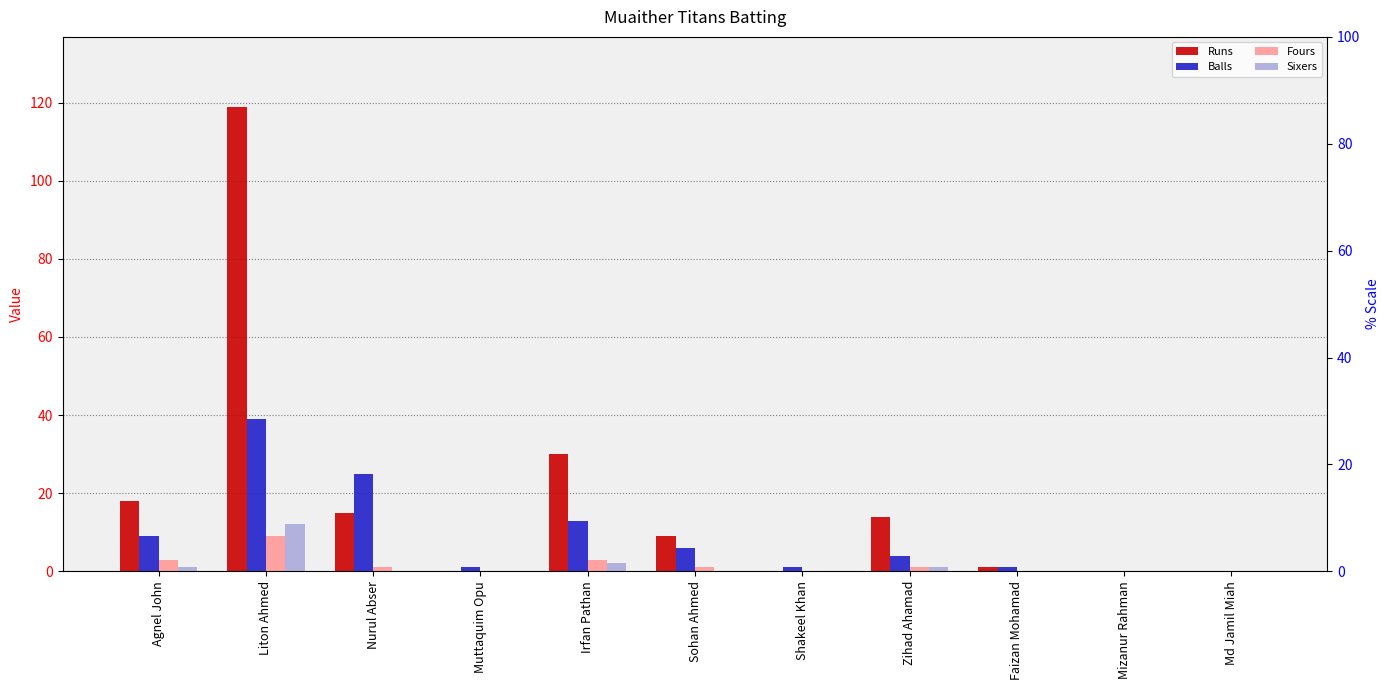

What is the total value across all series at Zihad Ahamad?

20